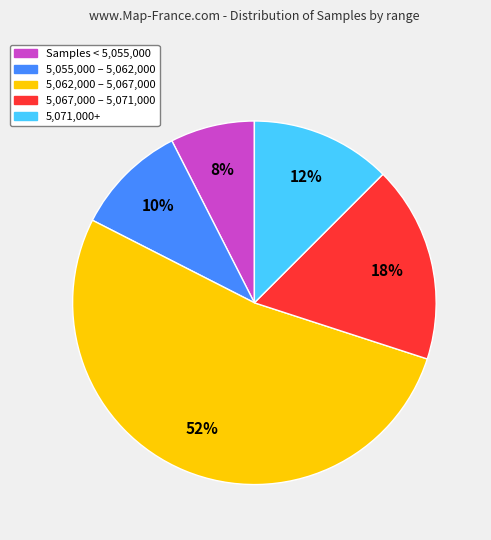

Is it true that Samples < 5,055,000 is 7% of the pie?

True